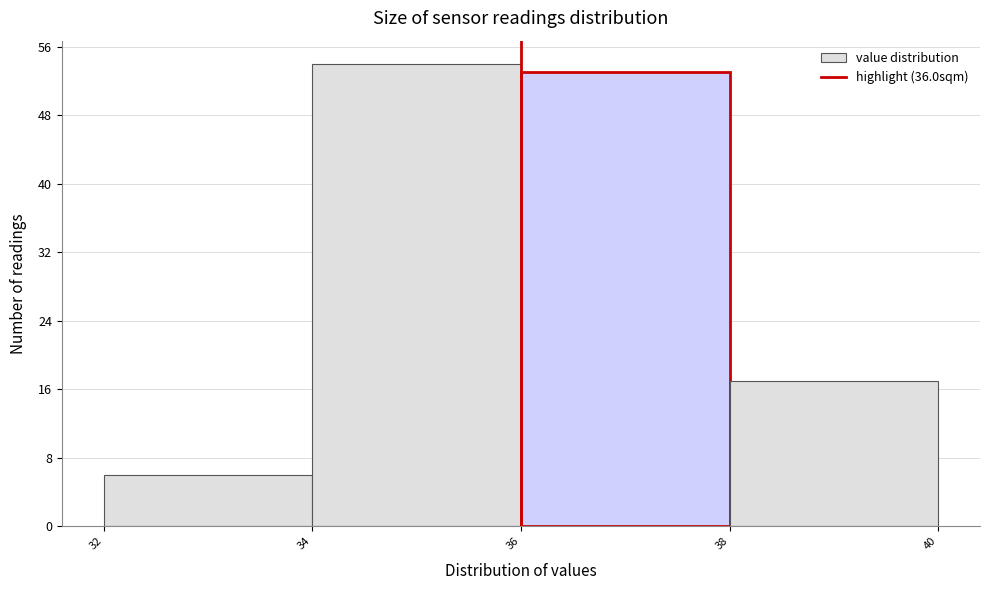

What is the height of the bar covering 38 to 40 on the x-axis? The values are not printed on the chart, so give them approximately, as read against the axis.

17